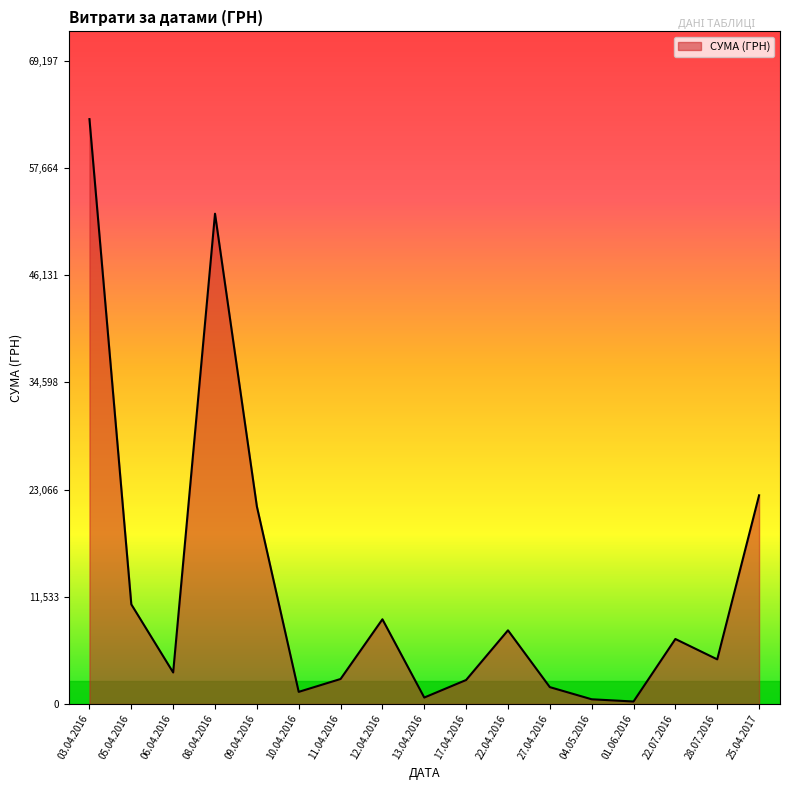

At which category does the chart reach its peak across all series?

03.04.2016